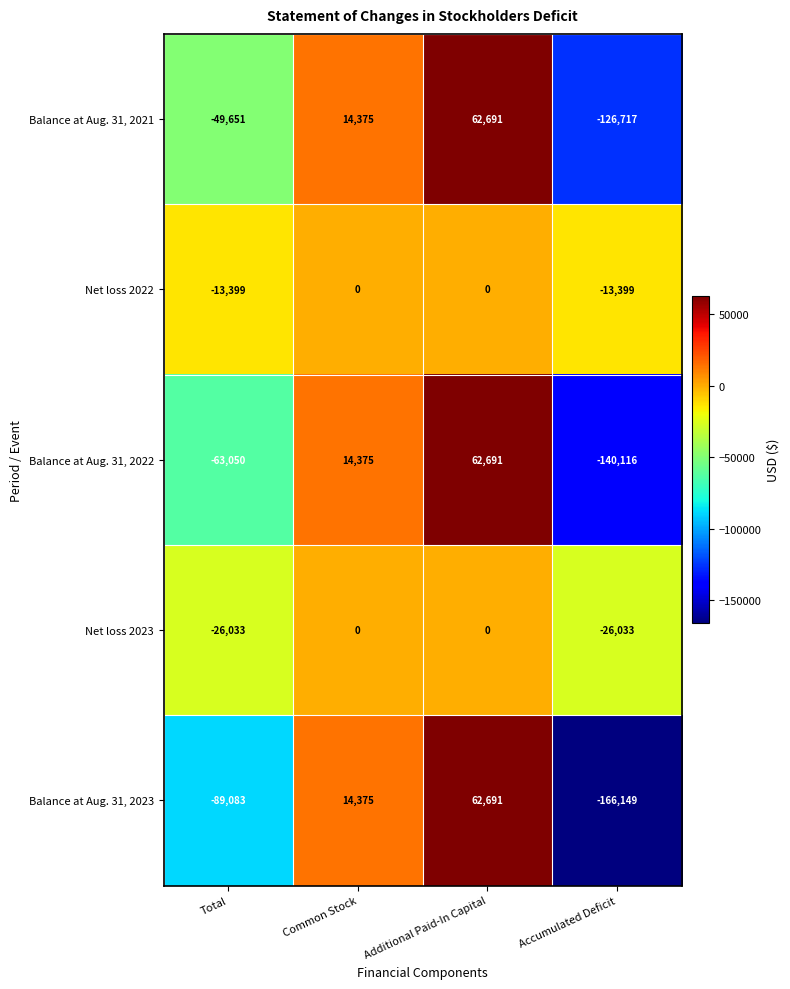

How many data points in Net loss 2023 are less than 0?

2